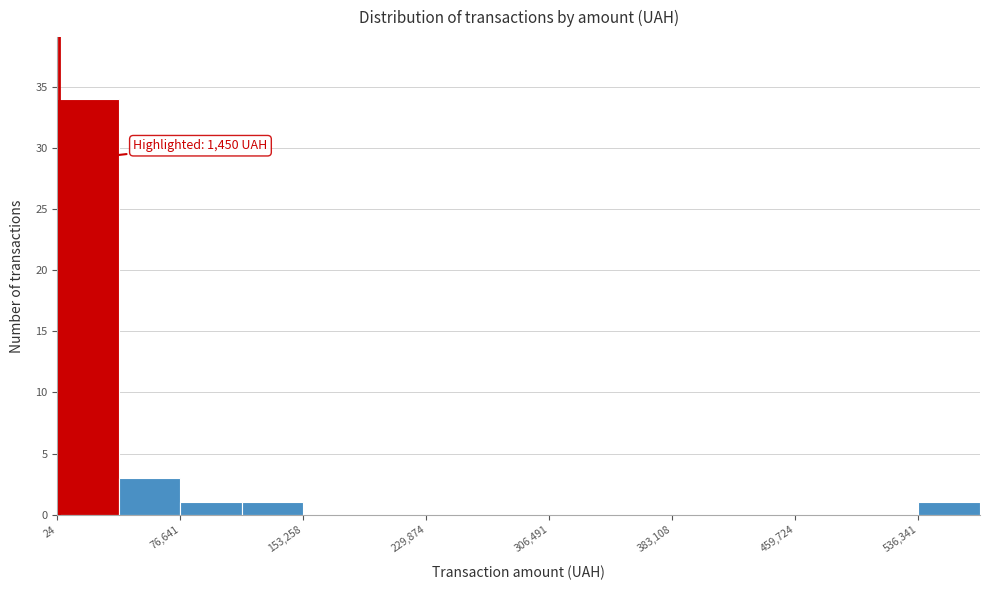

Around what value on the x-axis is the tallest bar? Give the approximate position of its centre, as read against the axis.

20000